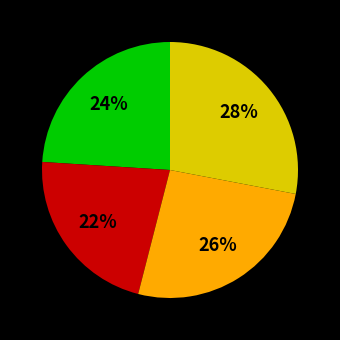

To the nearest percent, what is the average slice percentage?

25%